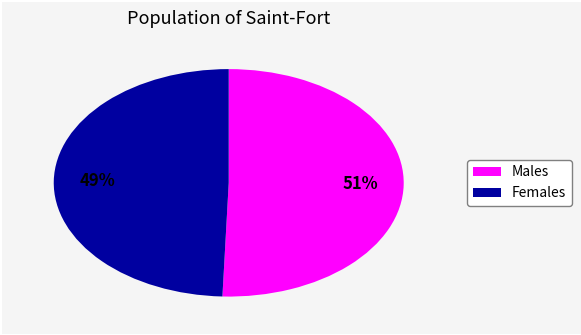

Is there a majority slice in this chart?

Yes